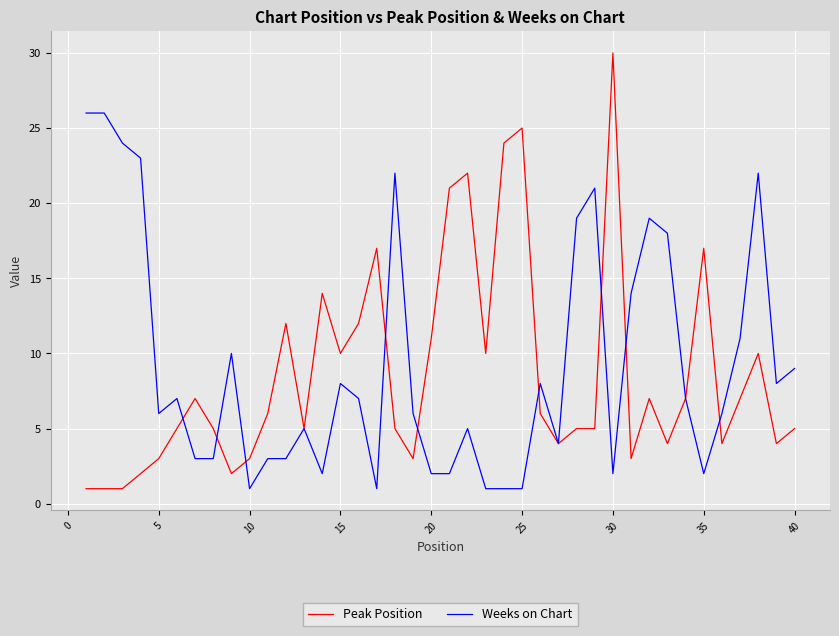

Which series has the widest spread of values?

Peak Position